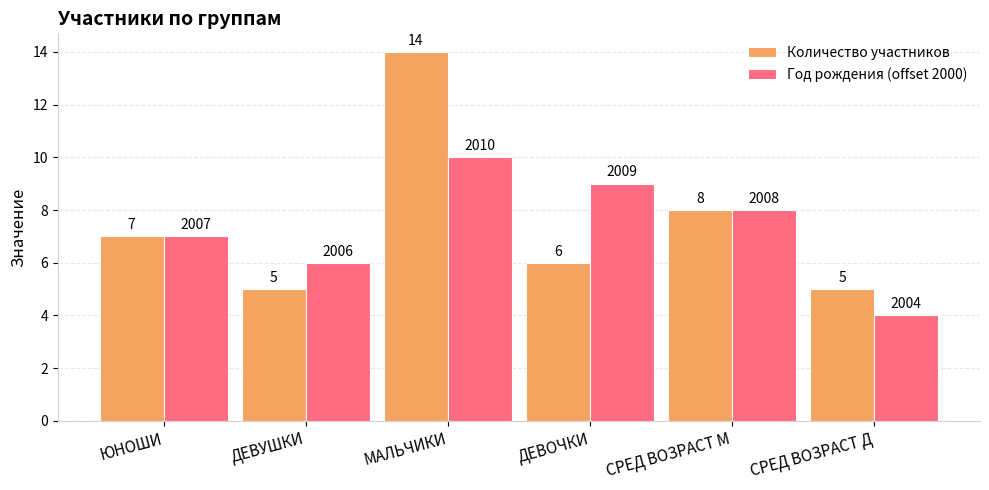

Which series changed the most between ДЕВОЧКИ and СРЕД ВОЗРАСТ М?

Количество участников